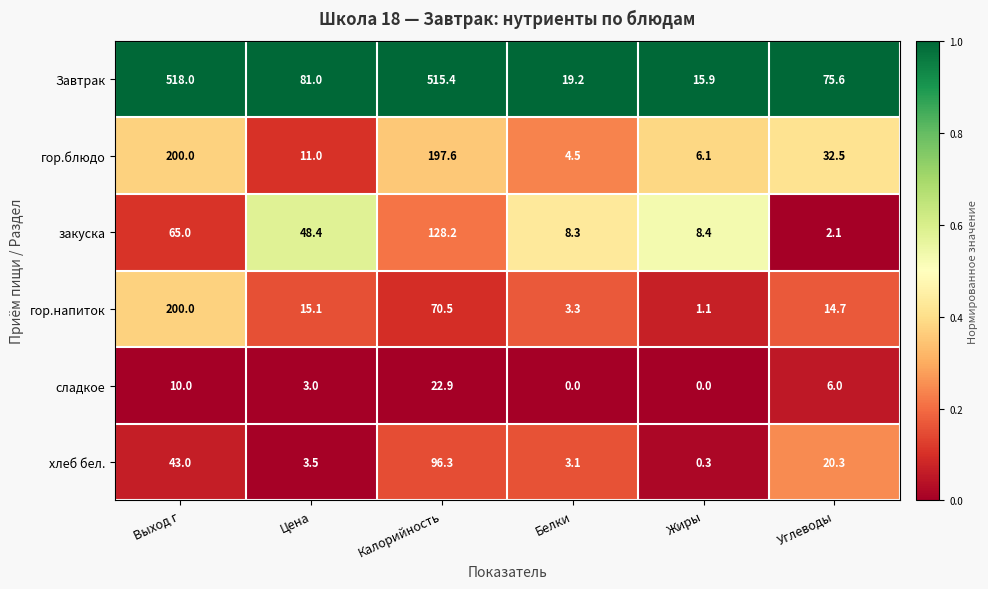

Rank the categories by закуска value from lowest to highest.

Углеводы, Белки, Жиры, Цена, Выход г, Калорийность